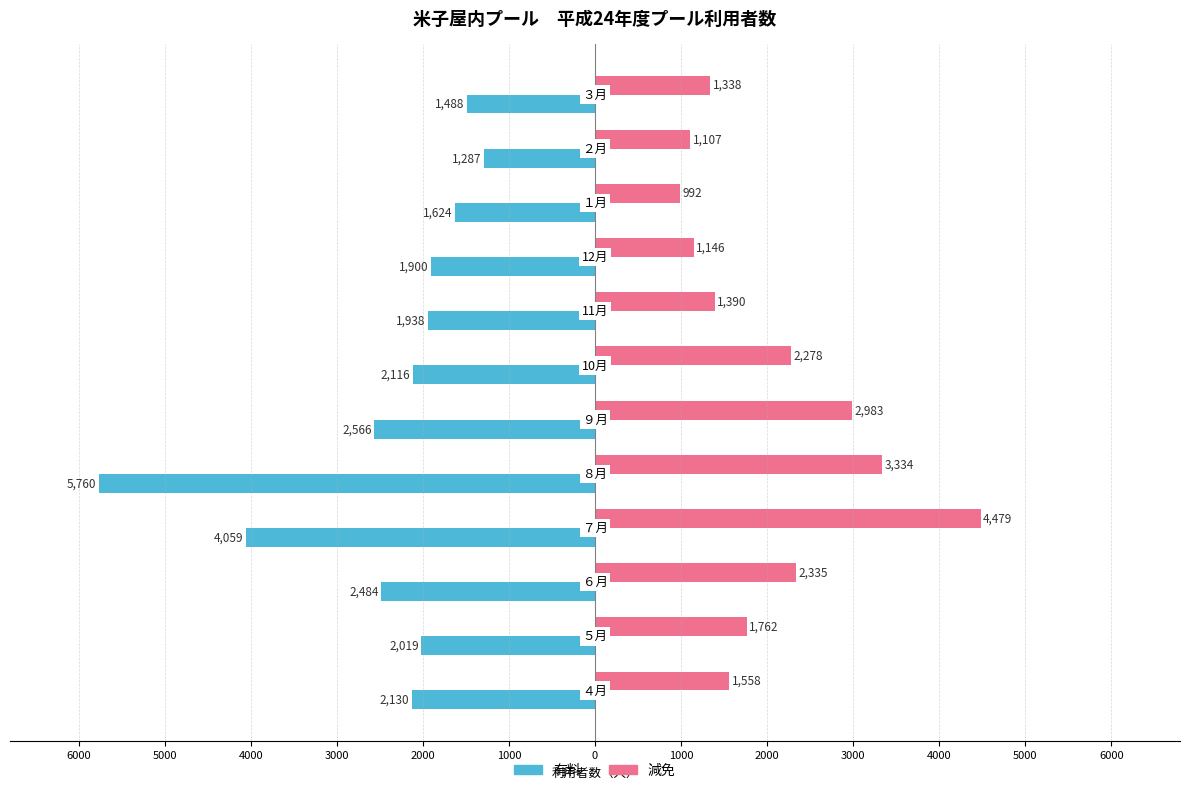

What are all the series names shown in the legend?

有料, 減免